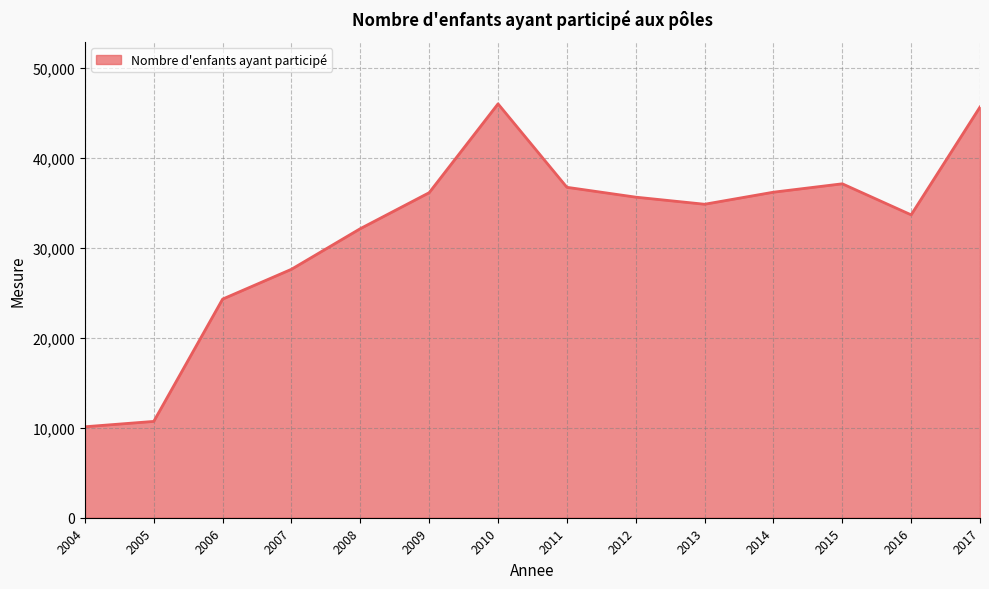

What is the smallest value displayed?

10118